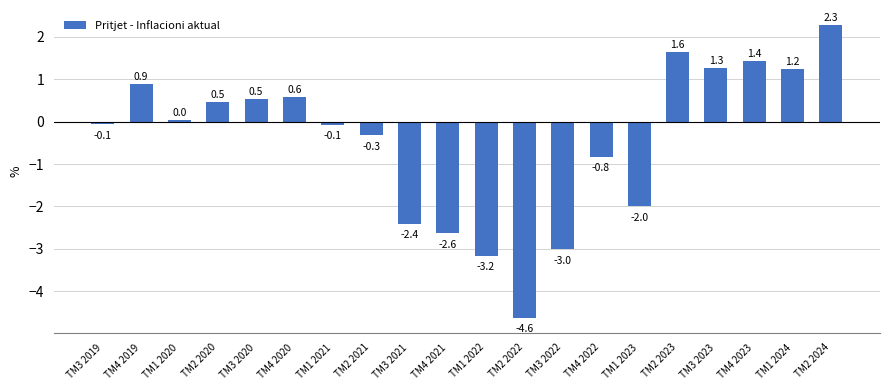

Which category has the highest value across all series?

TM2 2024